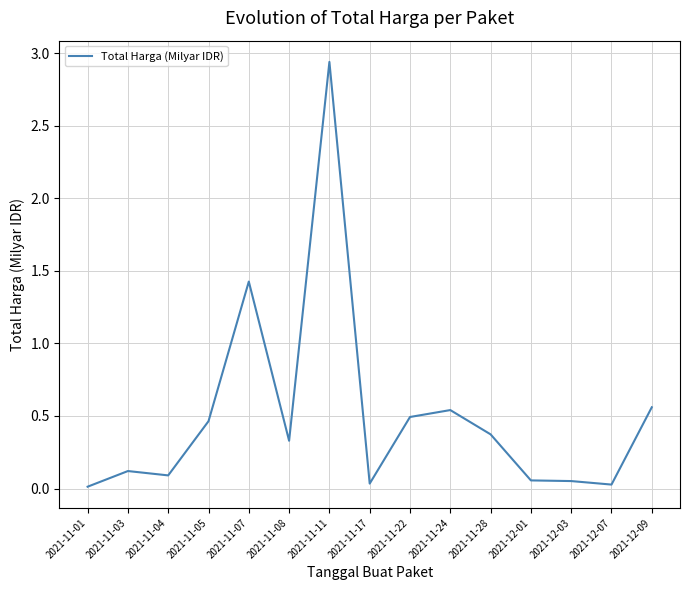

What is the change in value from 2021-11-07 to 2021-11-24?

-0.9